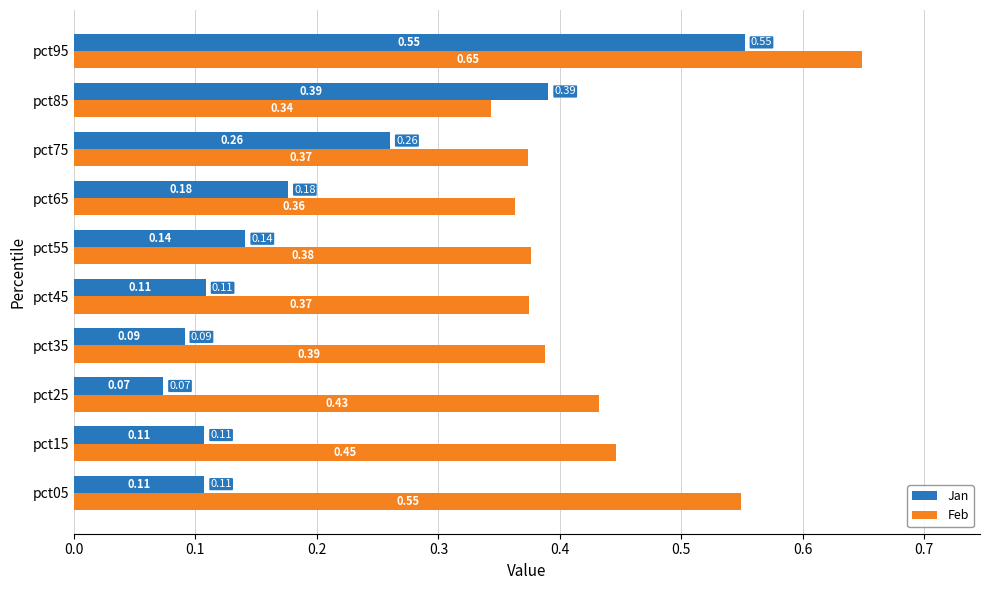

Rank the series by their maximum value, from lowest to highest.

Jan, Feb